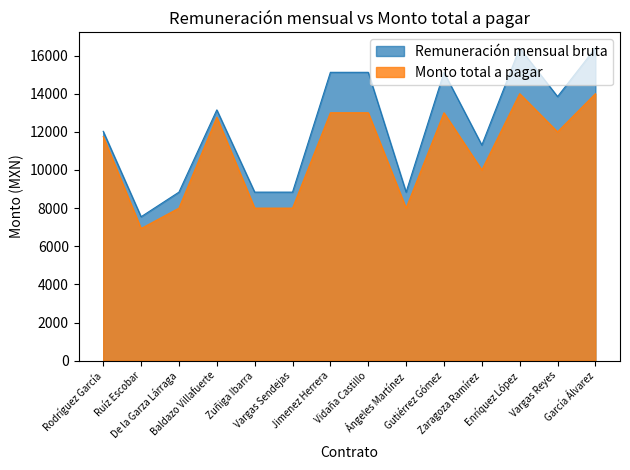

At which label does Remuneración mensual bruta first exceed 13150?

Baldazo Villafuerte